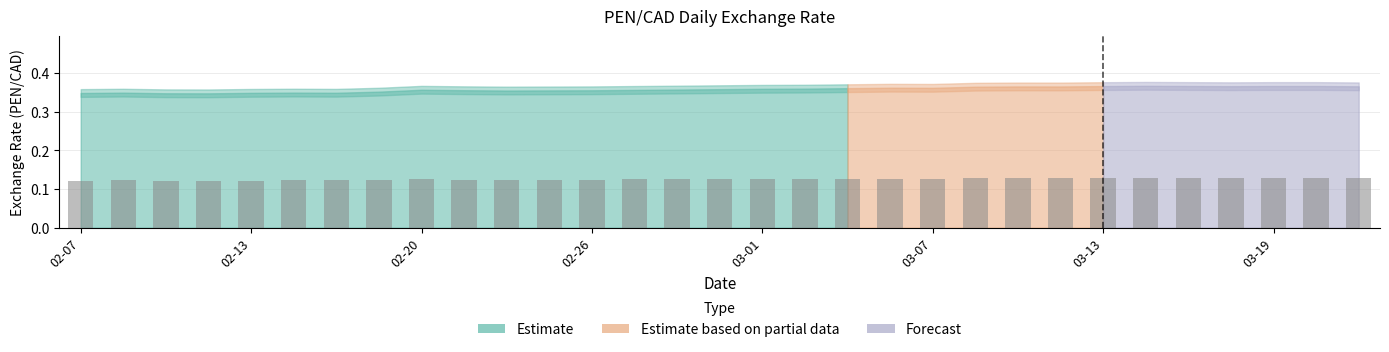

Count the values in the range 0 to 1.

31